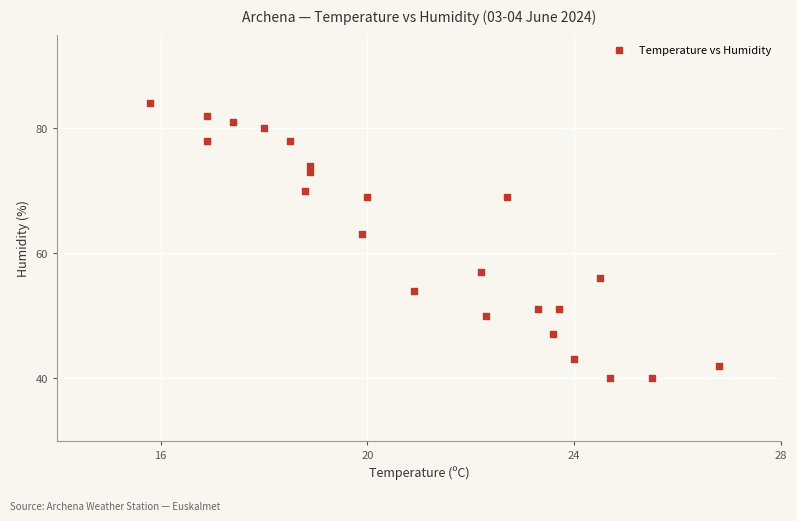

What is the range of Y values (max minus min)?

44